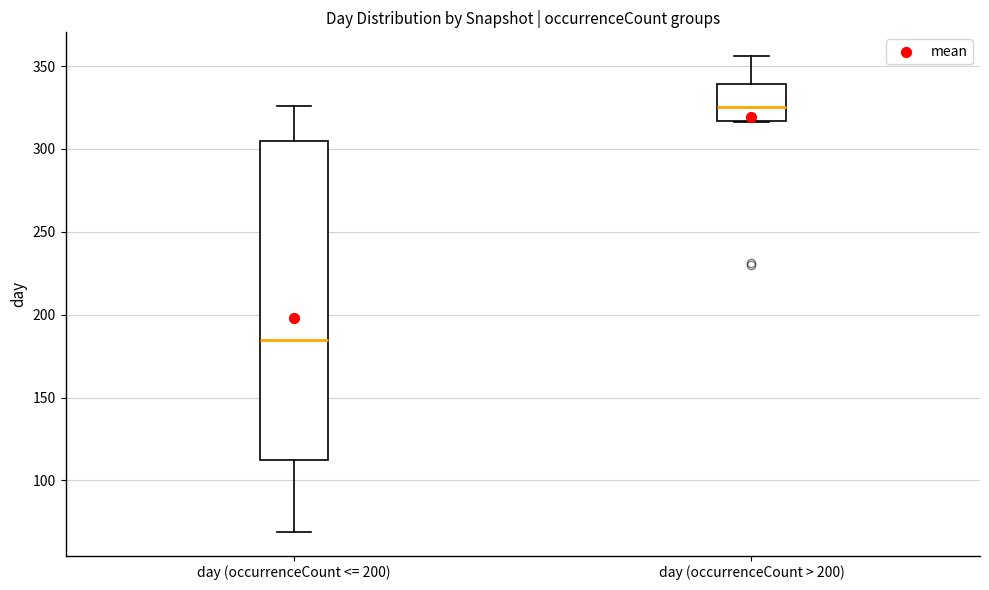

Which box has the lowest median line?

day (occurrenceCount <= 200)